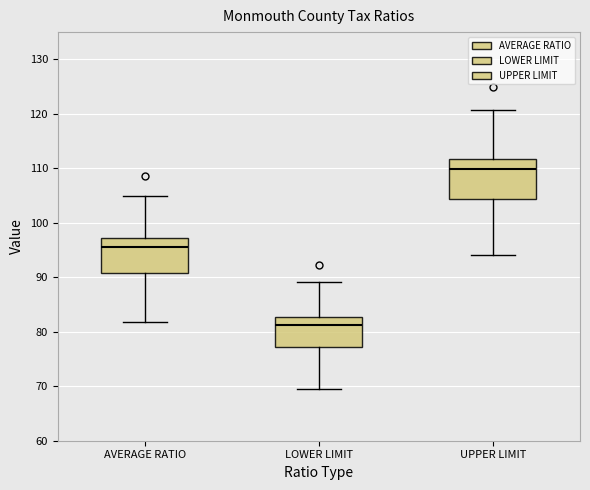

Reading left to right, read every box against the y-axis: the position of its median line, the range the box covers, and the ends of its whiskers. The values are not printed on the chart, so give them approximately, as read against the axis.

AVERAGE RATIO: median 96, box 91 to 97, whiskers 82 to 105
LOWER LIMIT: median 81, box 77 to 83, whiskers 70 to 89
UPPER LIMIT: median 110, box 104 to 112, whiskers 94 to 121